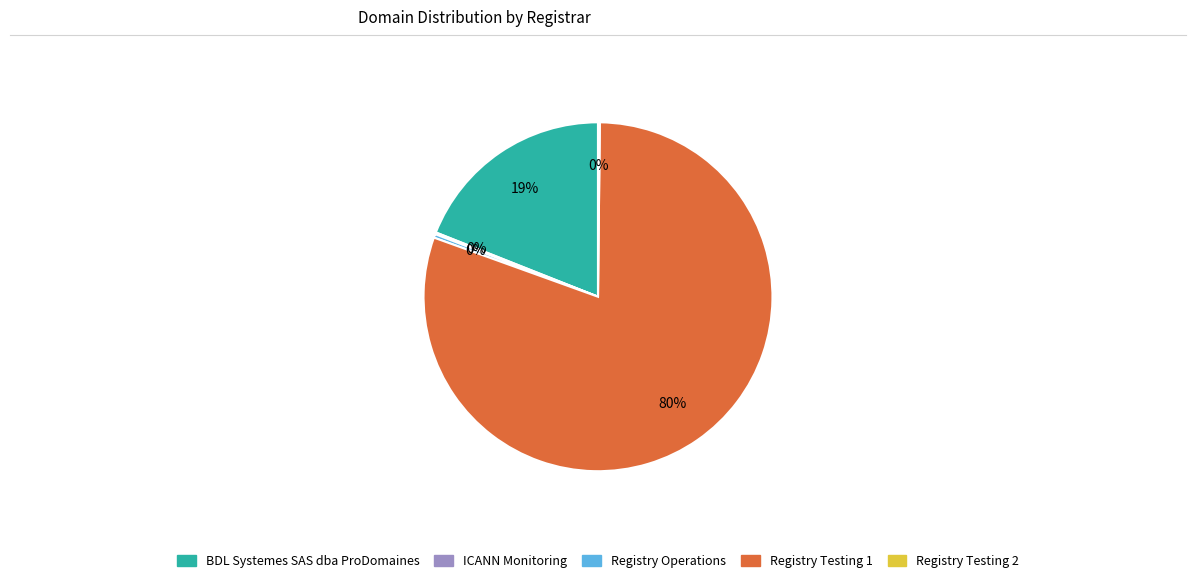

True or false: BDL Systemes SAS dba ProDomaines accounts for 27% of the total.

False